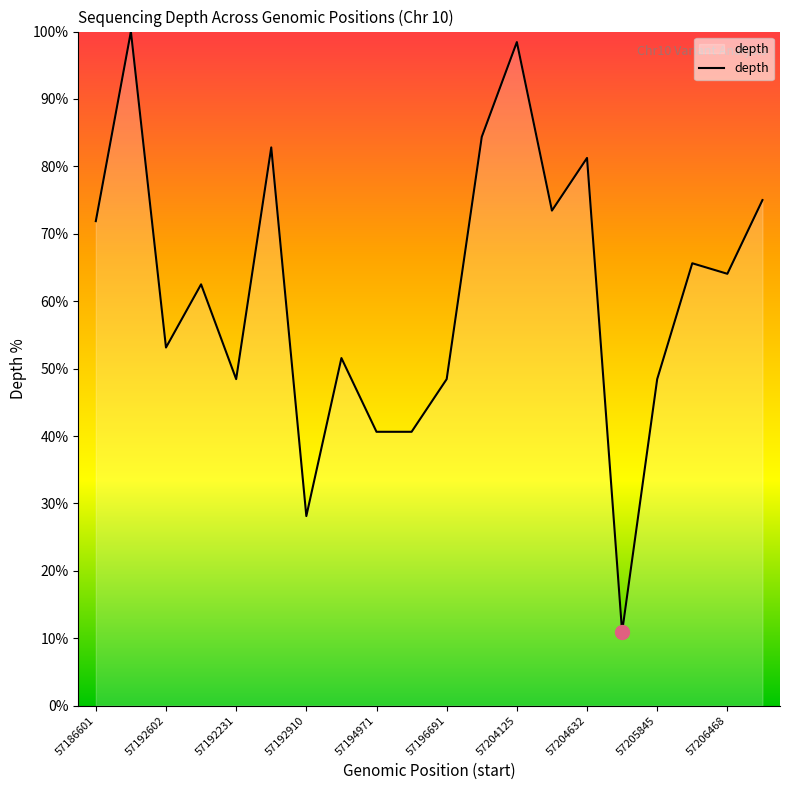

What is the difference between the maximum and minimum values?

89.1